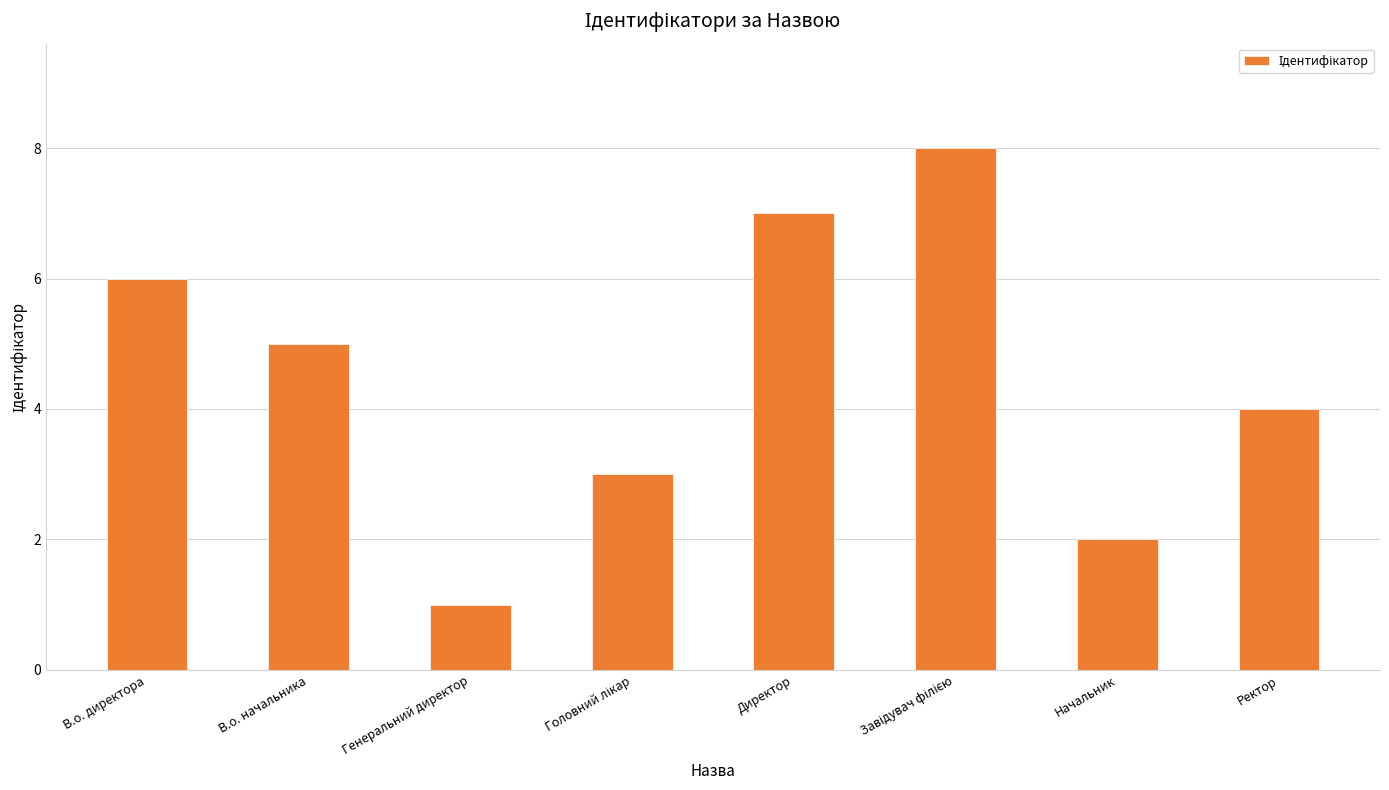

The value at Директор is 7. True or false?

True